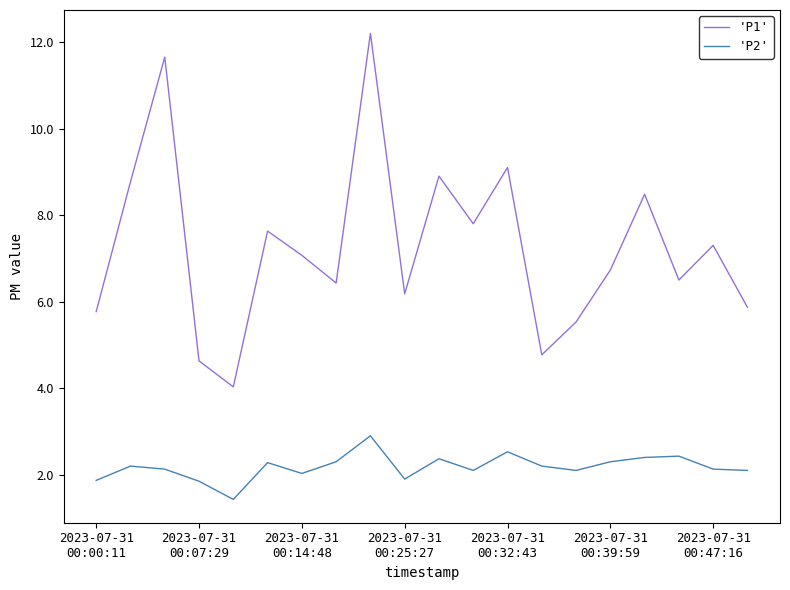

List the series in order of their overall mean, highest first.

'P1', 'P2'